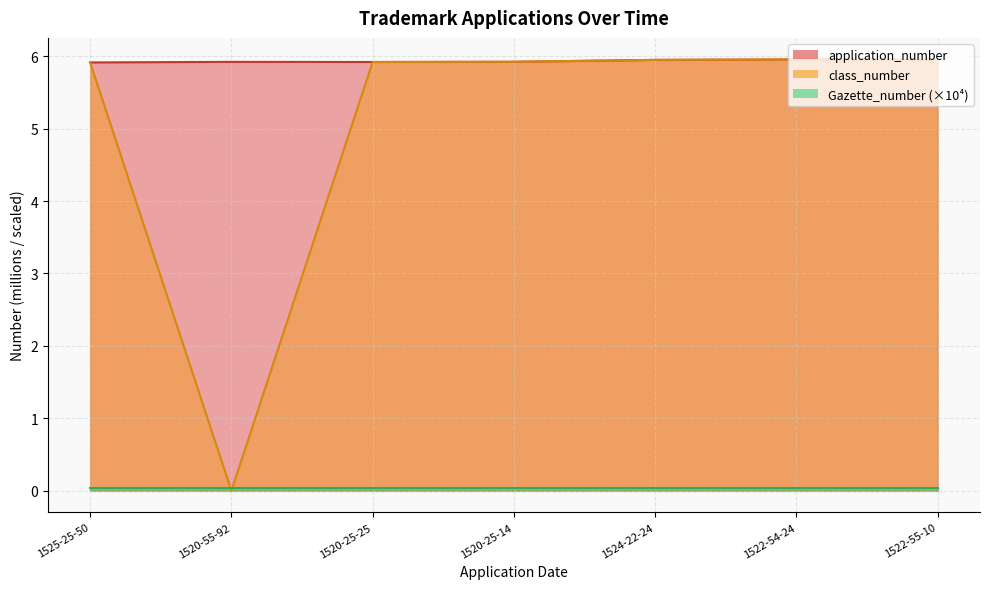

What is the maximum value for application_number?

6.0